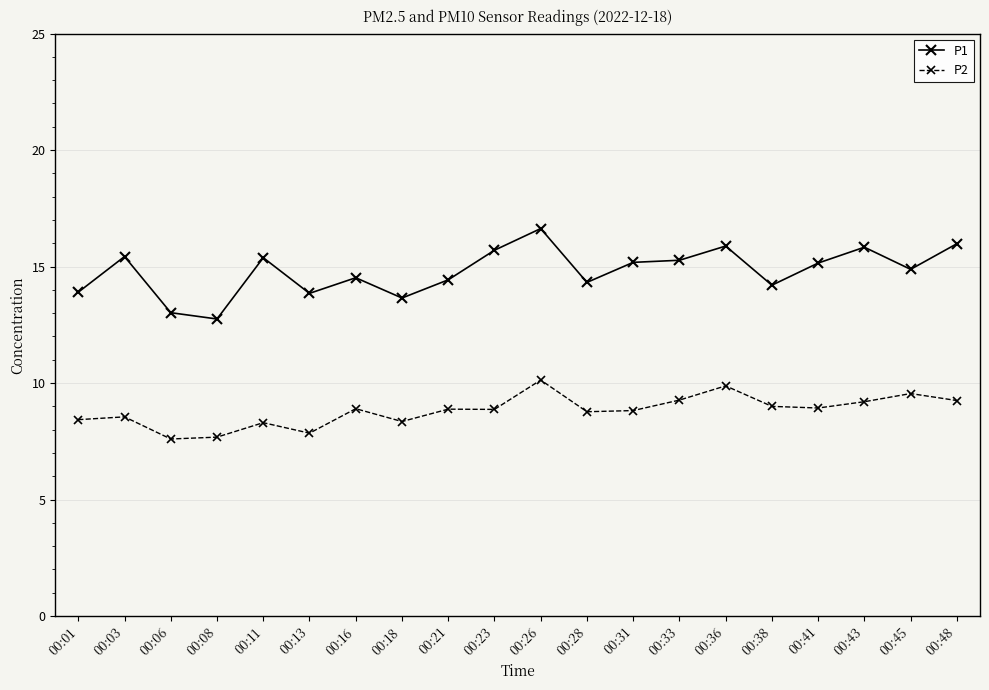

What is the smallest value displayed?

7.6